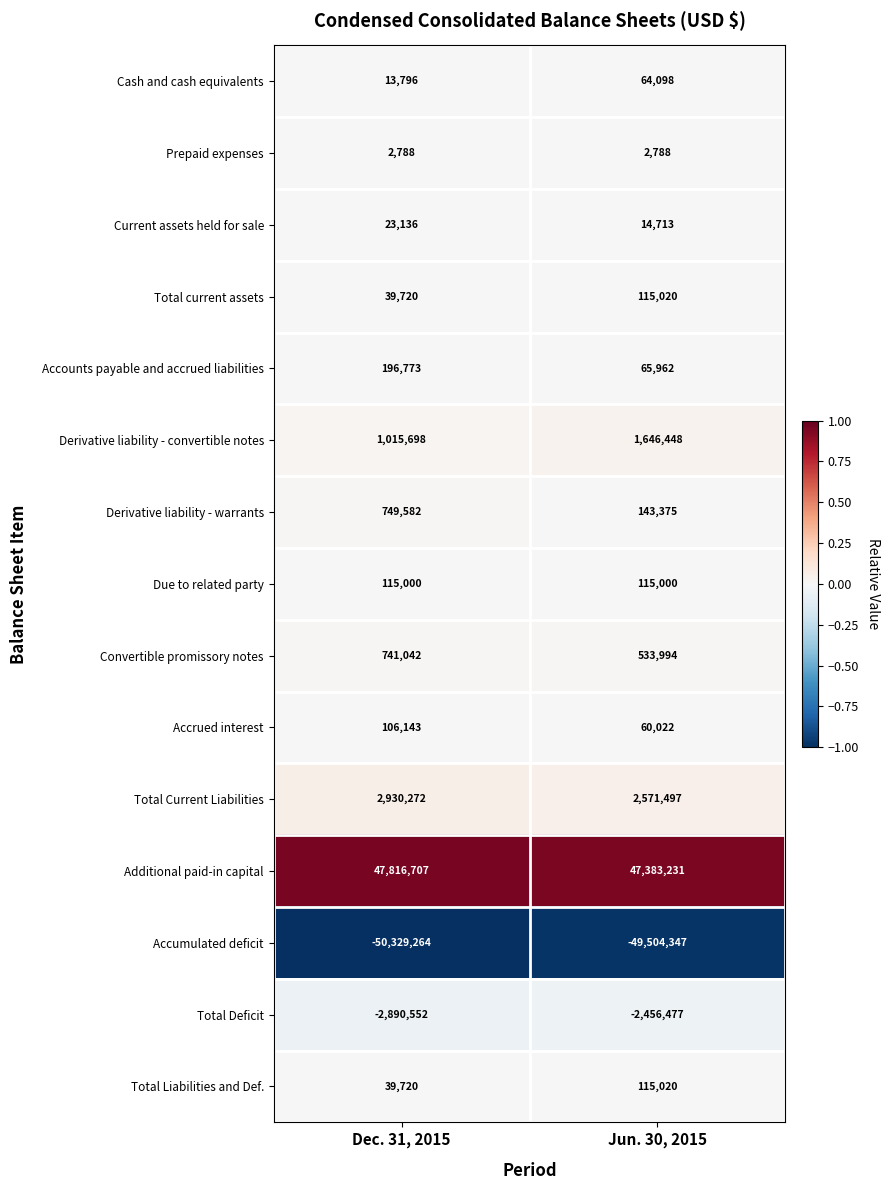

The value of Total Deficit at Jun. 30, 2015 is -2456477. True or false?

True